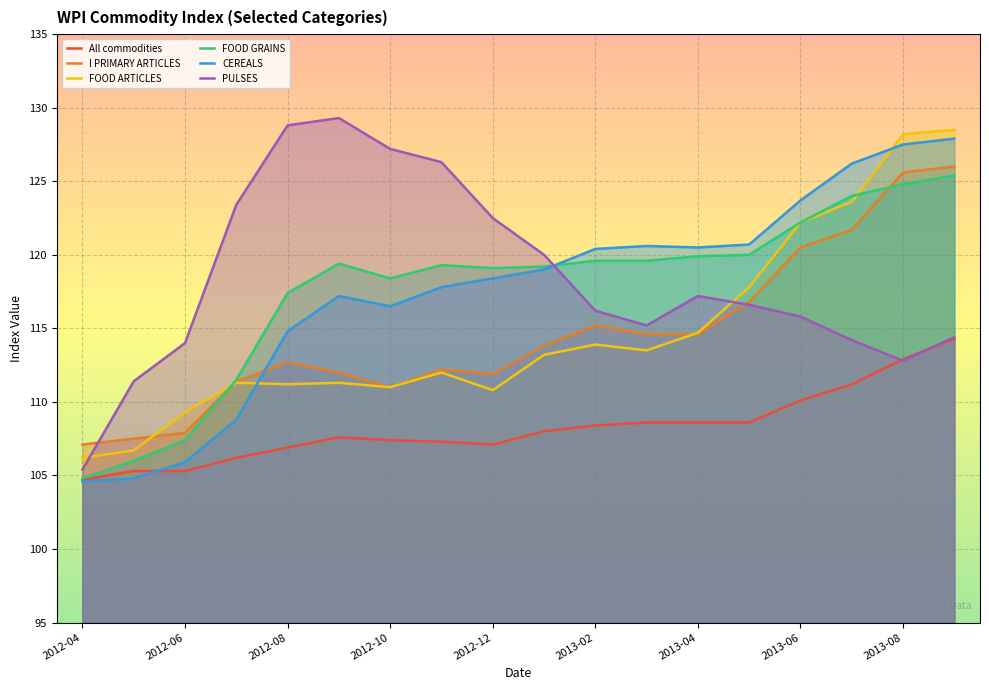

At how many categories does at least one series exceed 114?

15